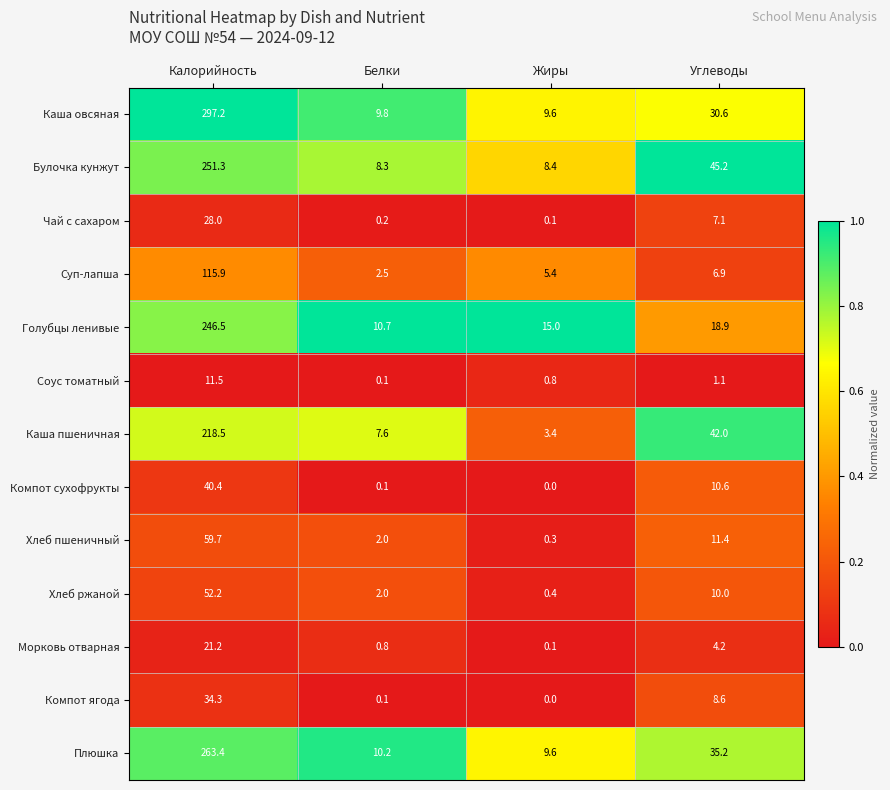

List the labels in order of Каша овсяная value, largest first.

Калорийность, Углеводы, Белки, Жиры